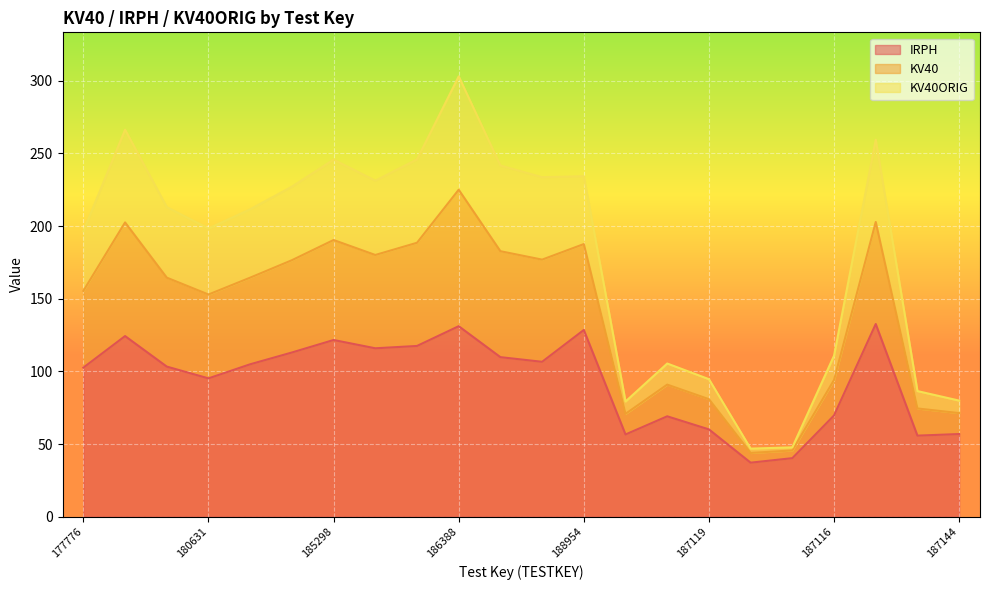

What is the label of the 16th point from the left?

187119